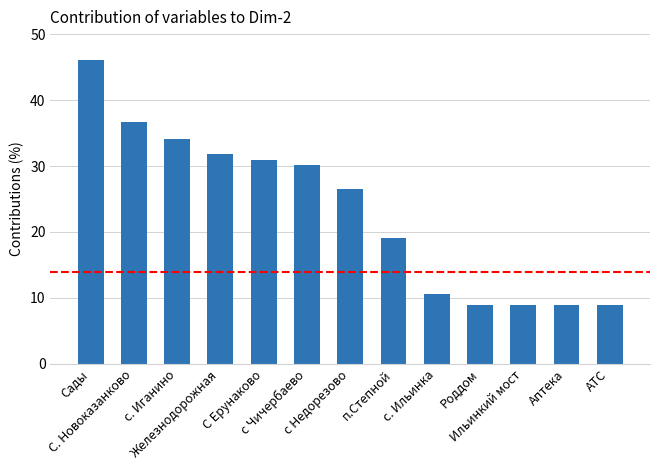

Reading left to right, what are all the values shown in this chart?

46.0	36.7	34.1	31.8	31.0	30.1	26.5	19.0	10.6	8.8	8.8	8.8	8.8